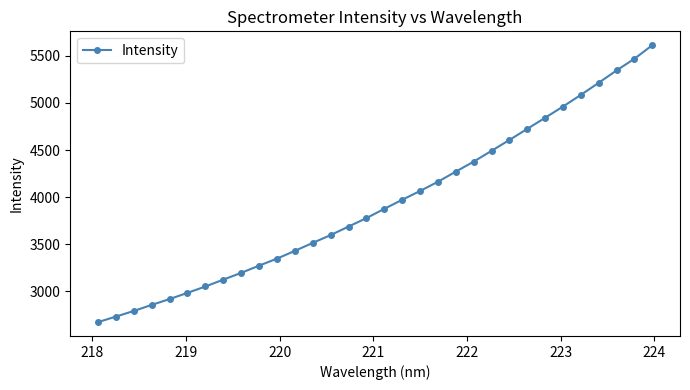

What is the difference between the maximum and minimum values?

2938.3